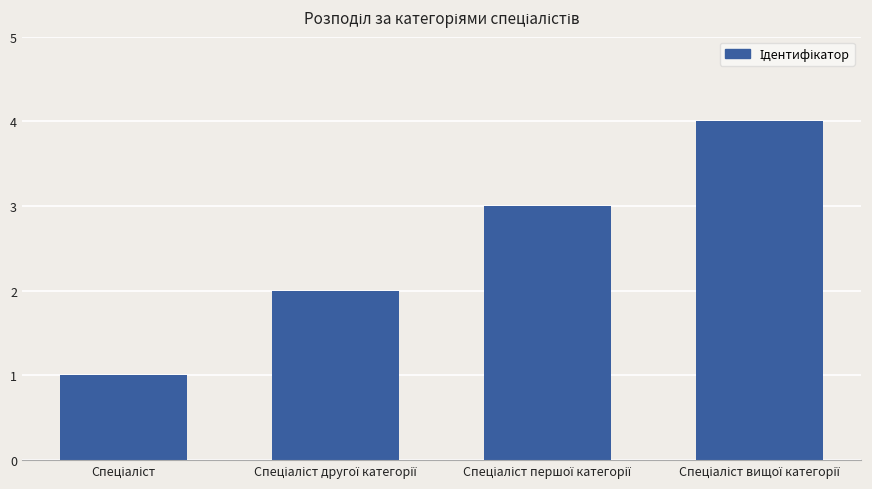

What is the difference between the maximum and minimum values?

3